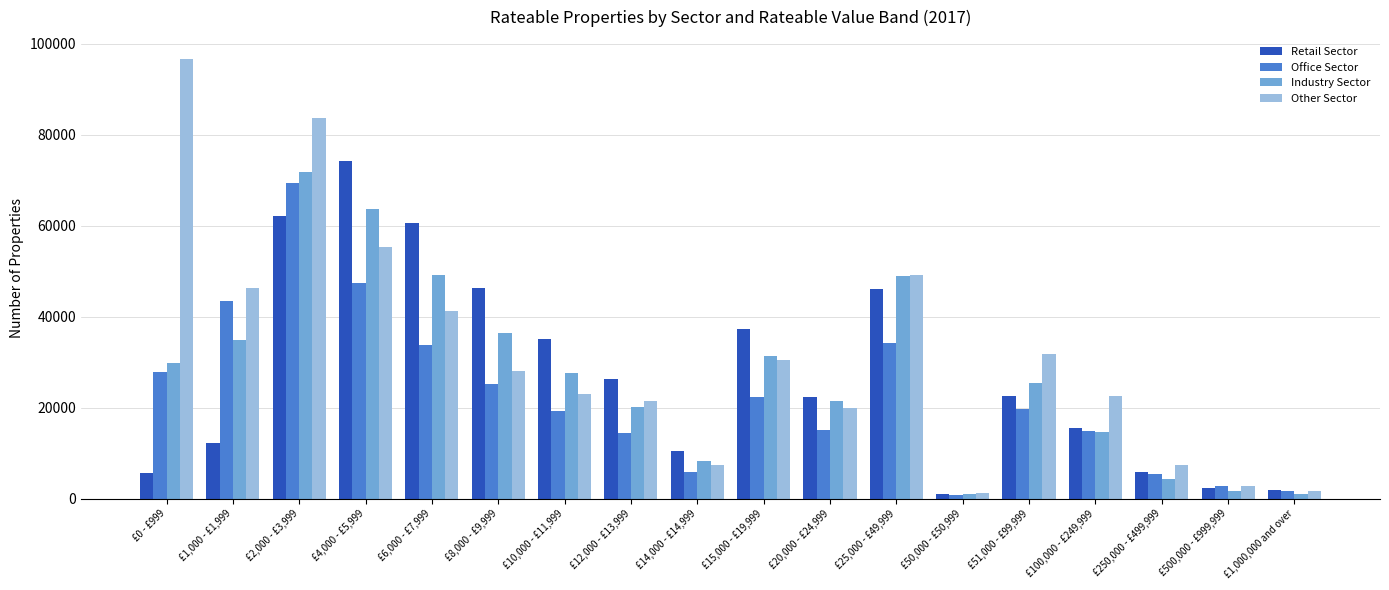

What are all the series names shown in the legend?

Retail Sector, Office Sector, Industry Sector, Other Sector